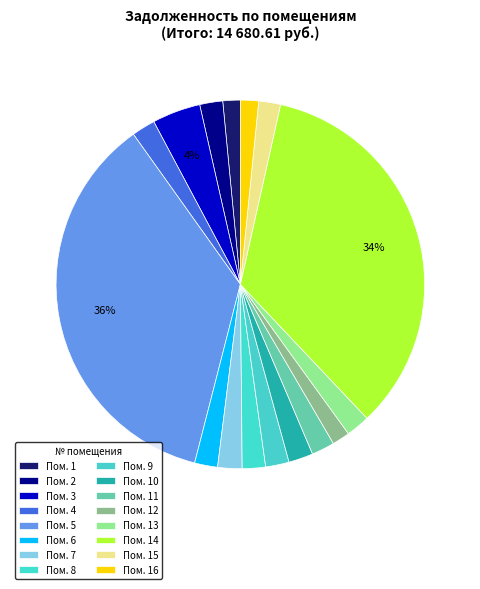

To the nearest percent, what is the difference between the largest and smallest slice percentages?

35%